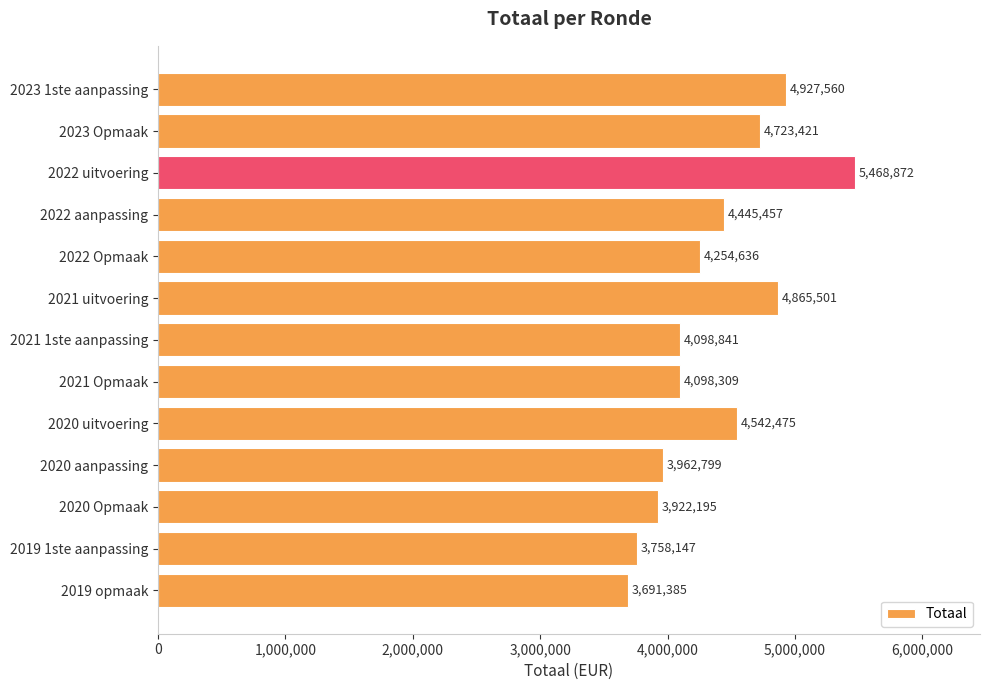

Which label corresponds to the largest value in the chart?

2022 uitvoering